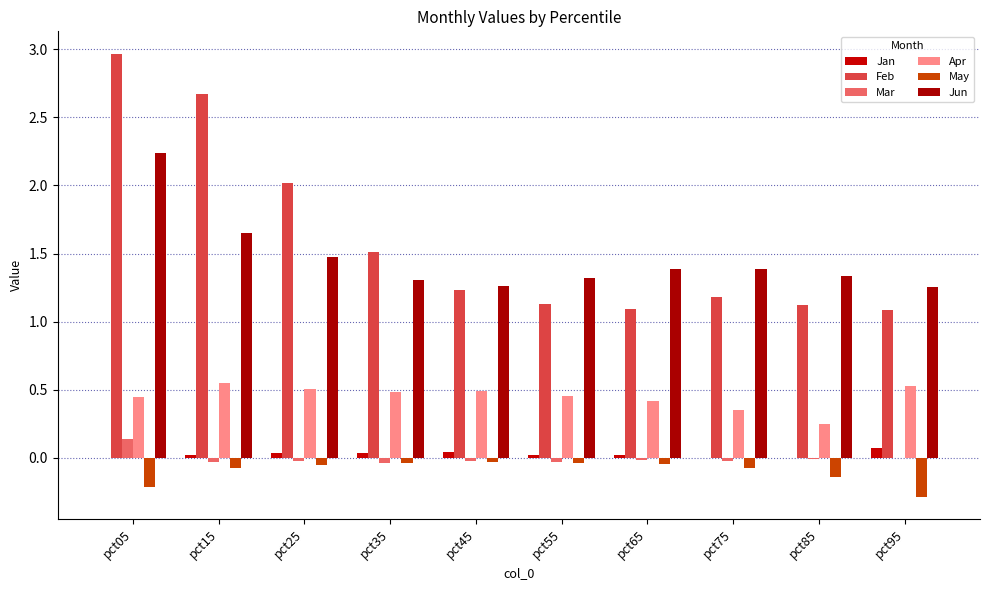

Are the bars grouped side by side (vs. stacked)?

Yes